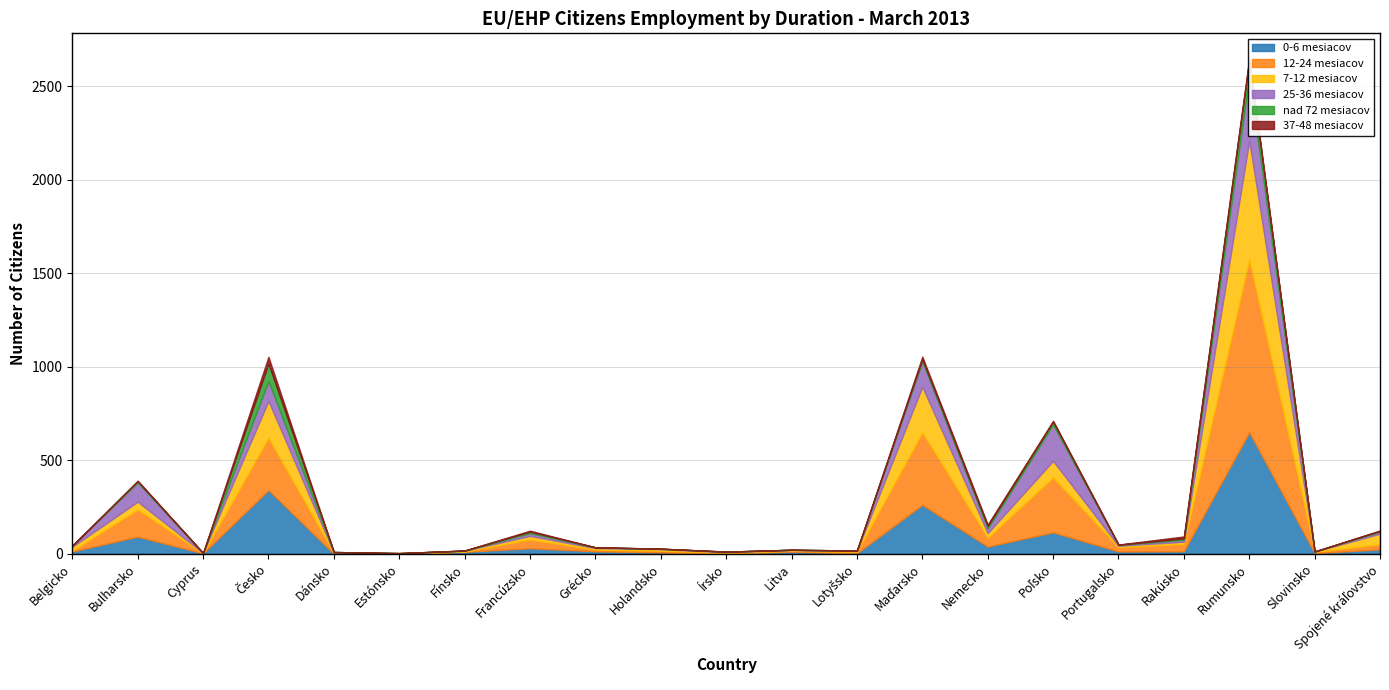

Which category has the lowest value across all series?

Dánsko